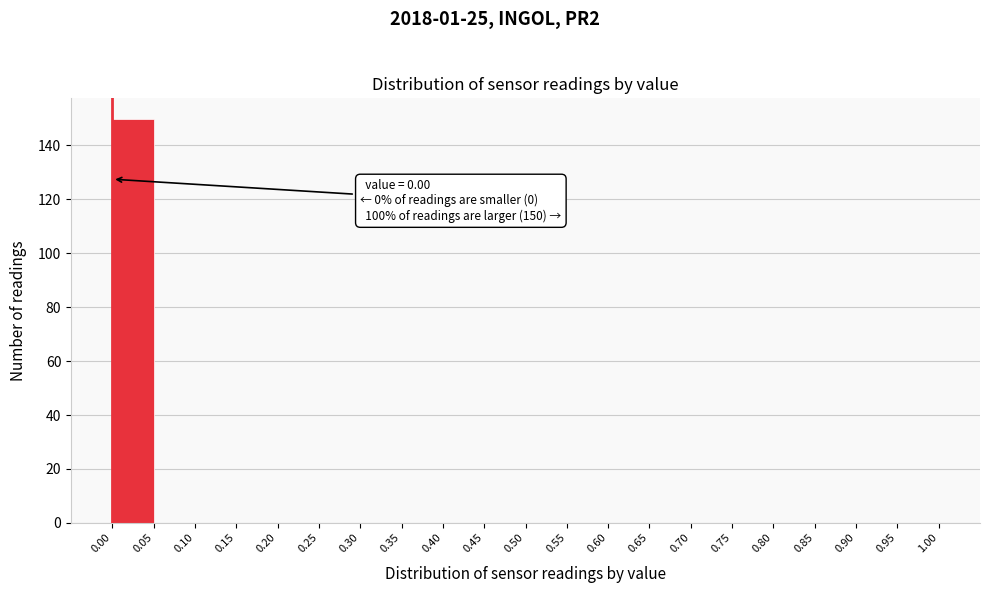

Over which range of the x-axis is the bar tallest?

0.00 to 0.05